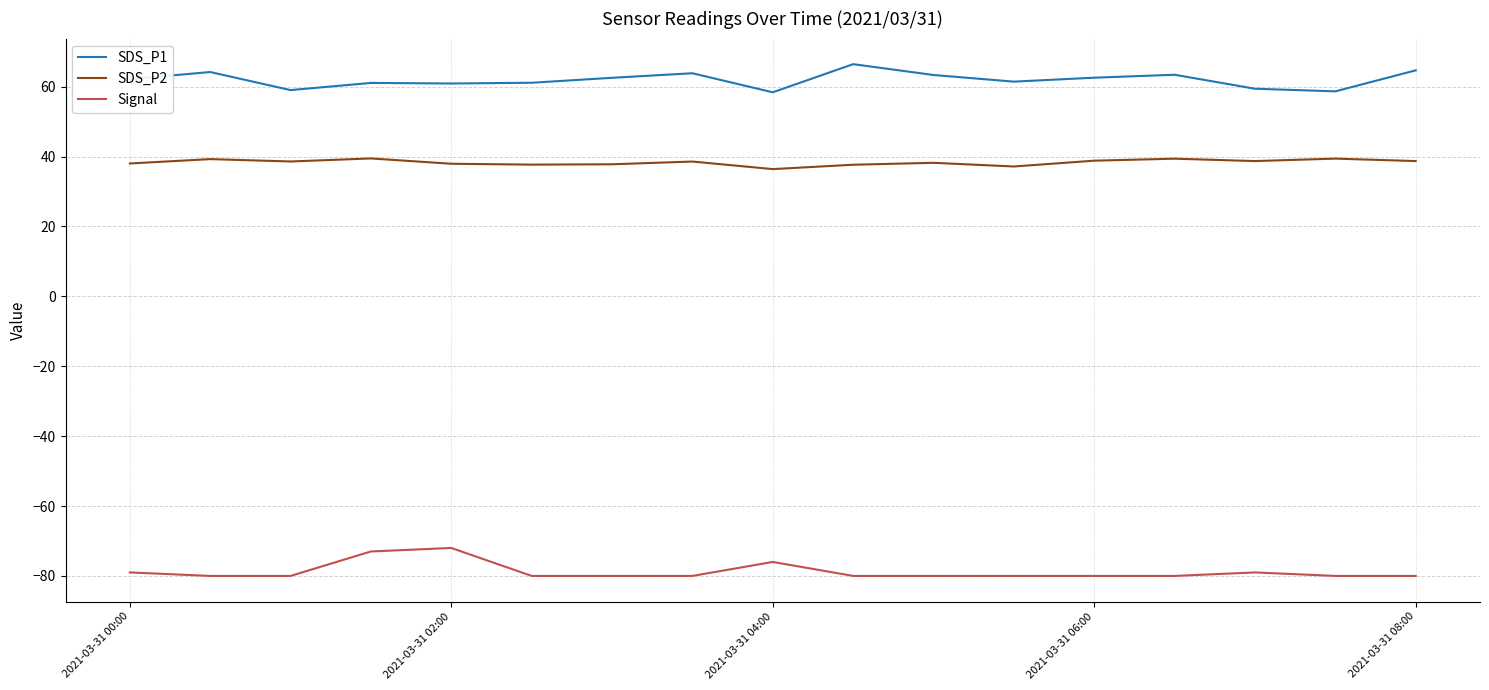

Is this an area chart (filled region under the line)?

No